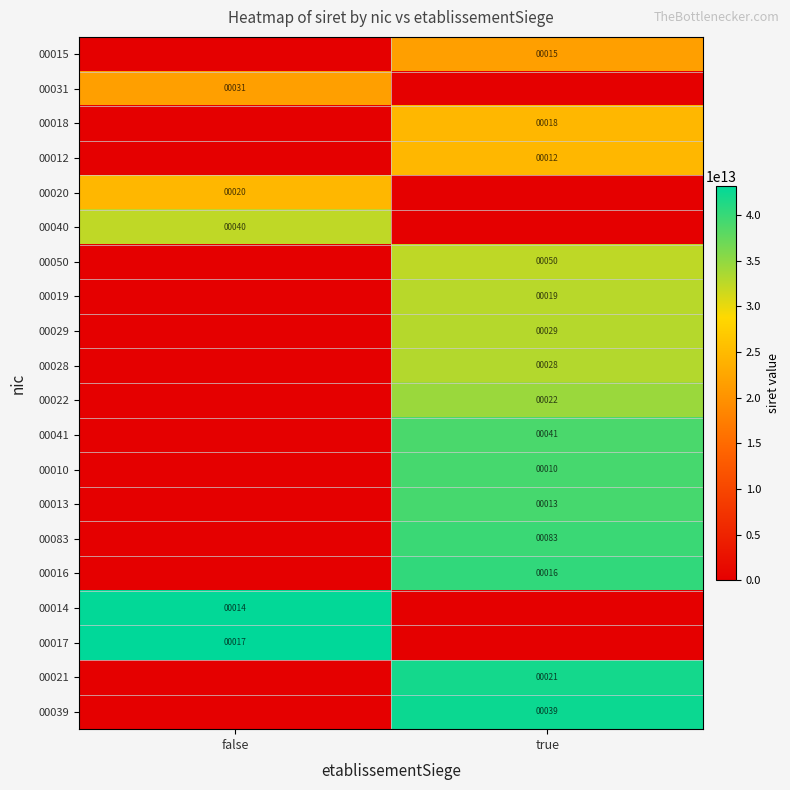

The 00021 series shows 12 at true. True or false?

False